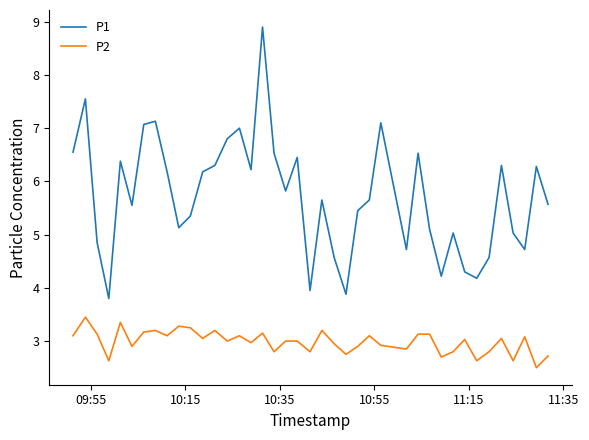

Is this an area chart (filled region under the line)?

No